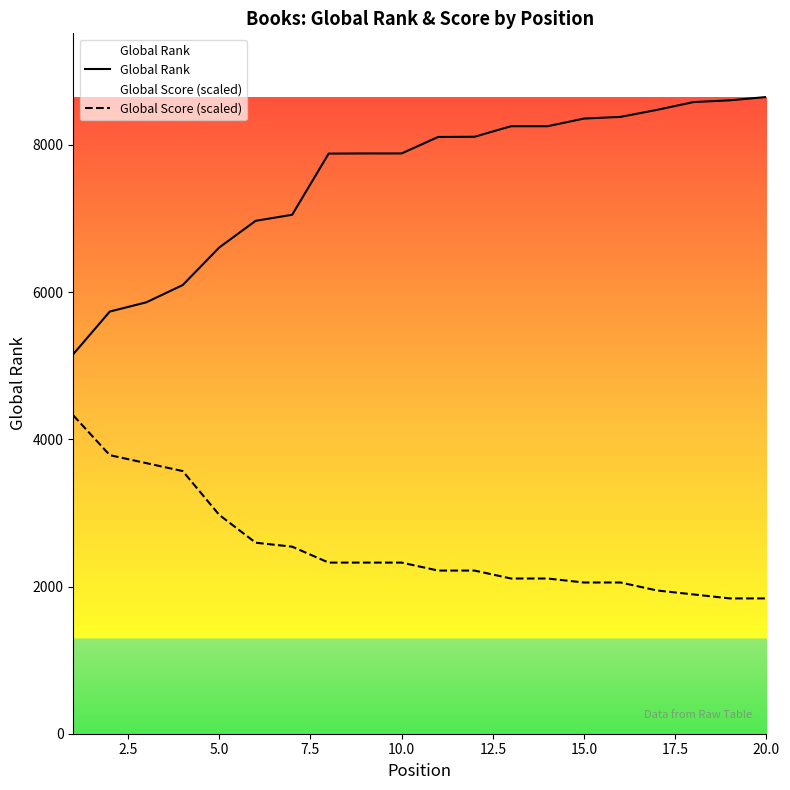

What is the maximum value shown in the chart?

8651.0